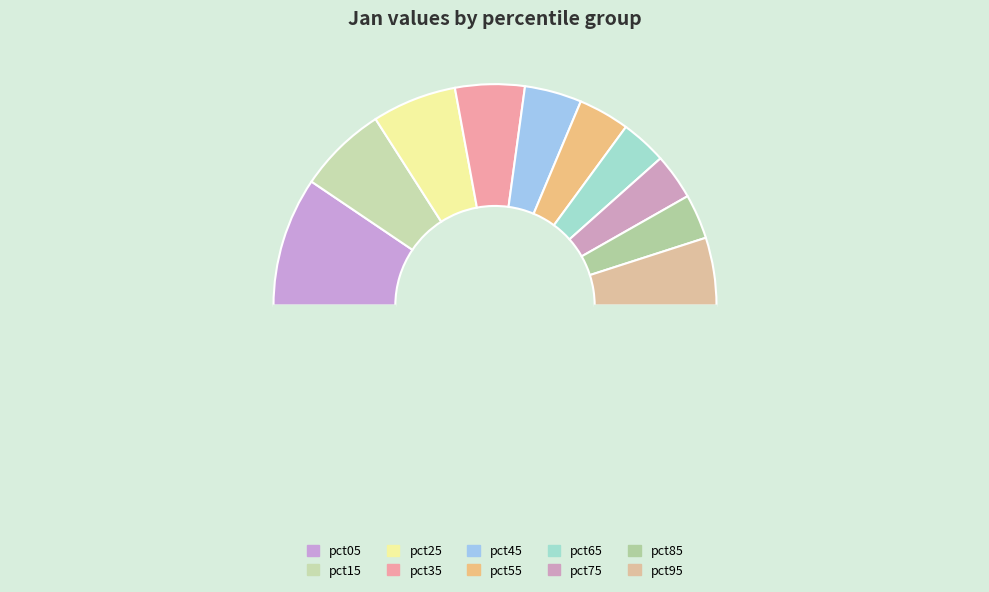

Is there a majority slice in this chart?

No